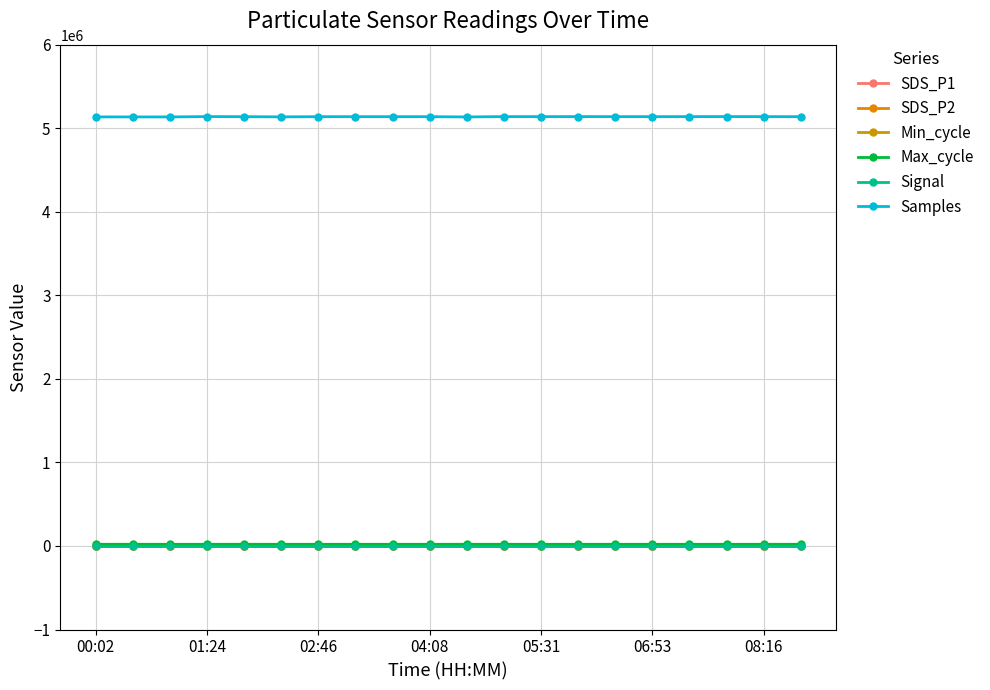

What are all the series names shown in the legend?

SDS_P1, SDS_P2, Min_cycle, Max_cycle, Signal, Samples